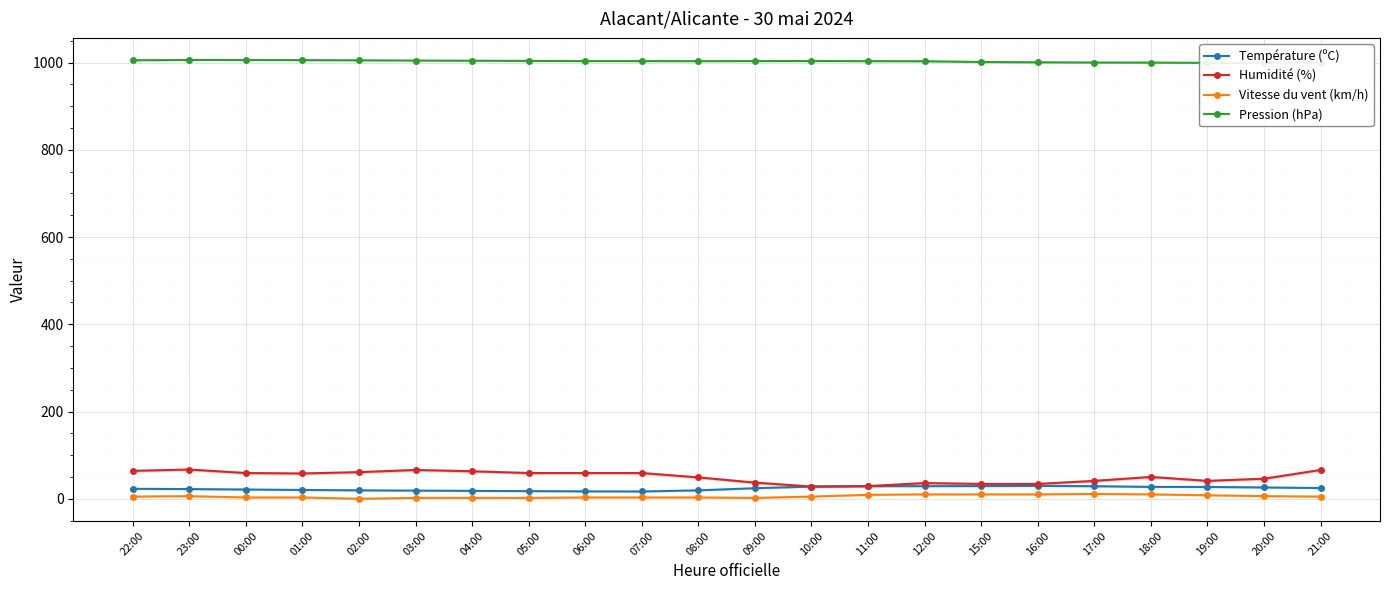

How many values in the Température (ºC) series exceed 24?

11